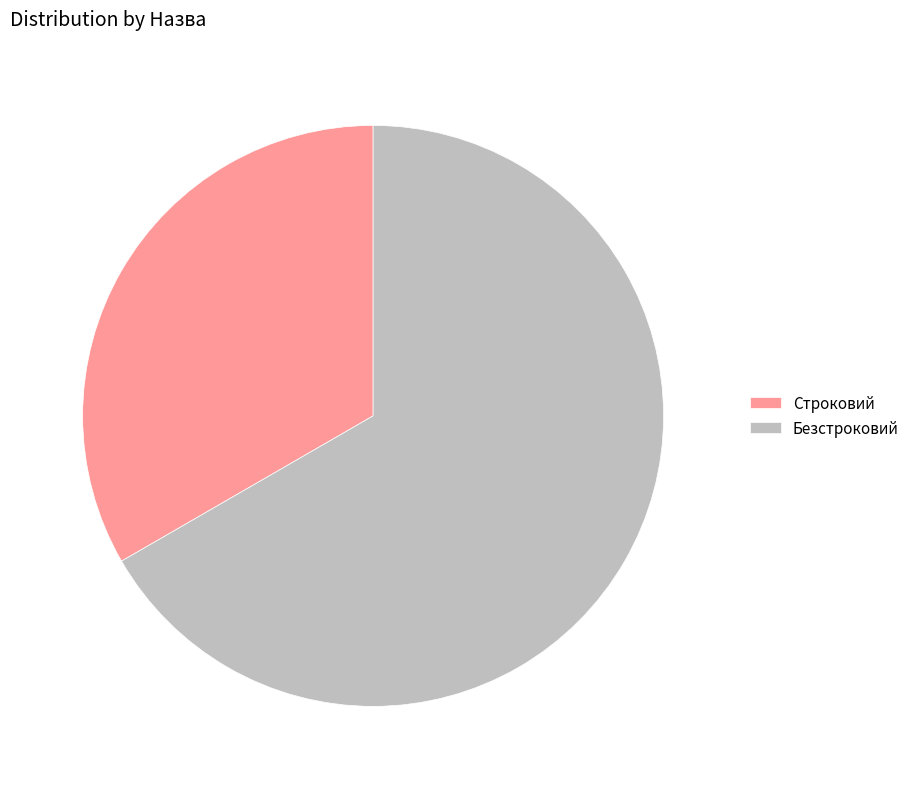

What is the ratio of the value at Строковий to the value at Безстроковий?

0.5